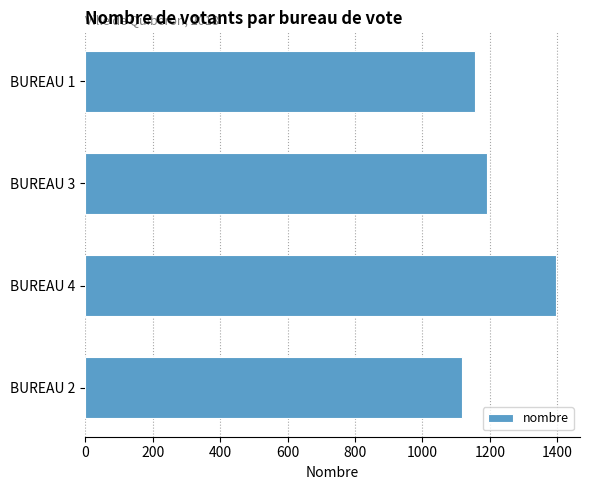

How many bars are there in total?

4